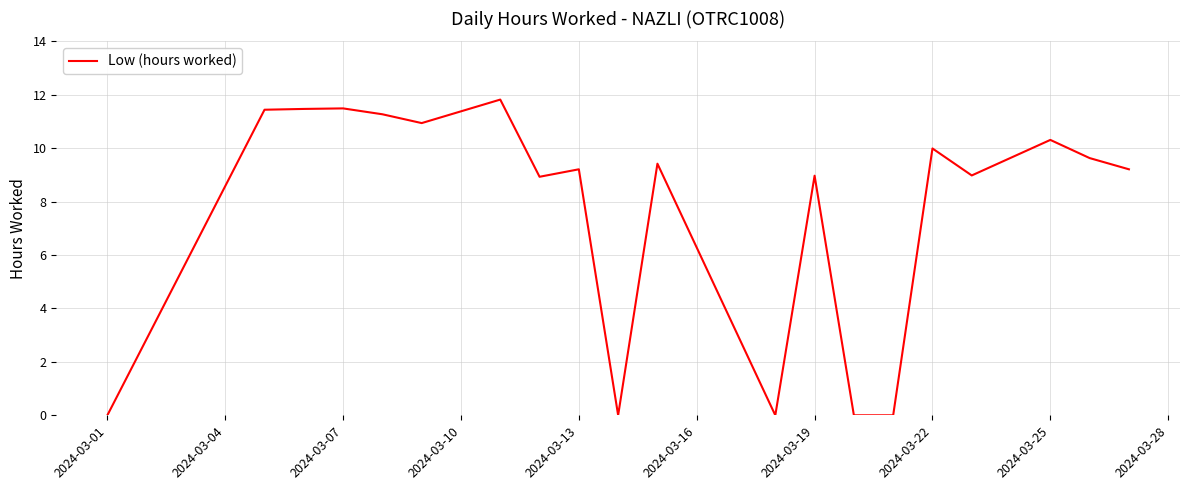

What is the maximum value shown in the chart?

11.8